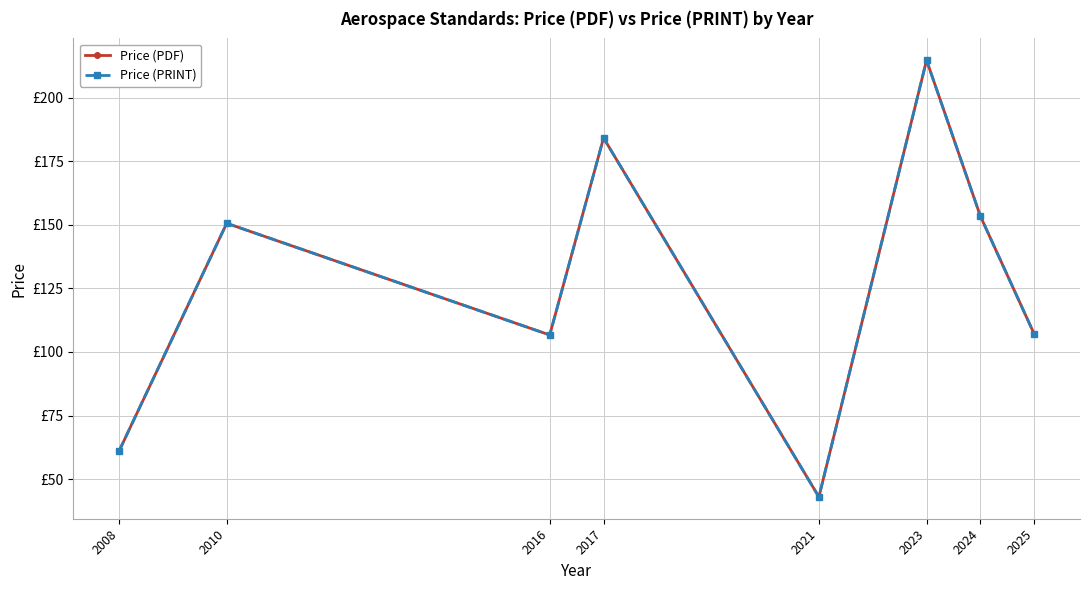

Is this an area chart (filled region under the line)?

No